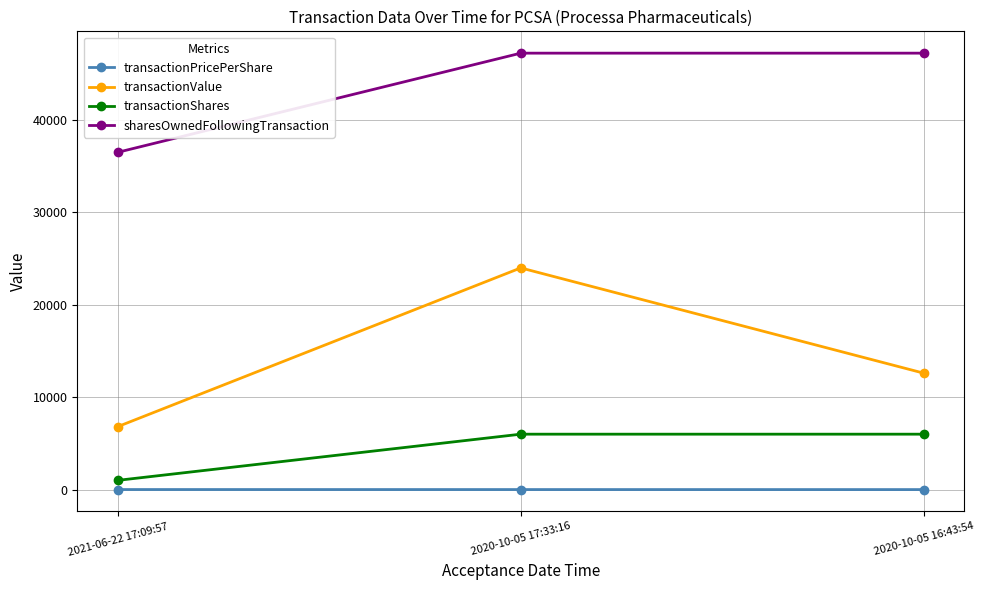

What is the sum of all transactionValue values?

43410.0